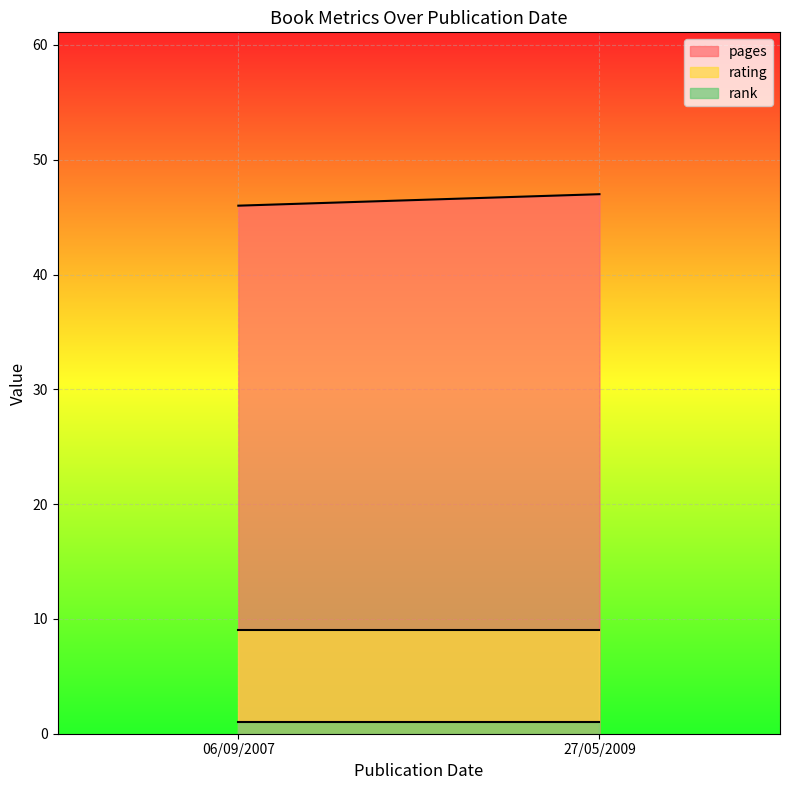

Which series has the largest range (max minus min)?

pages